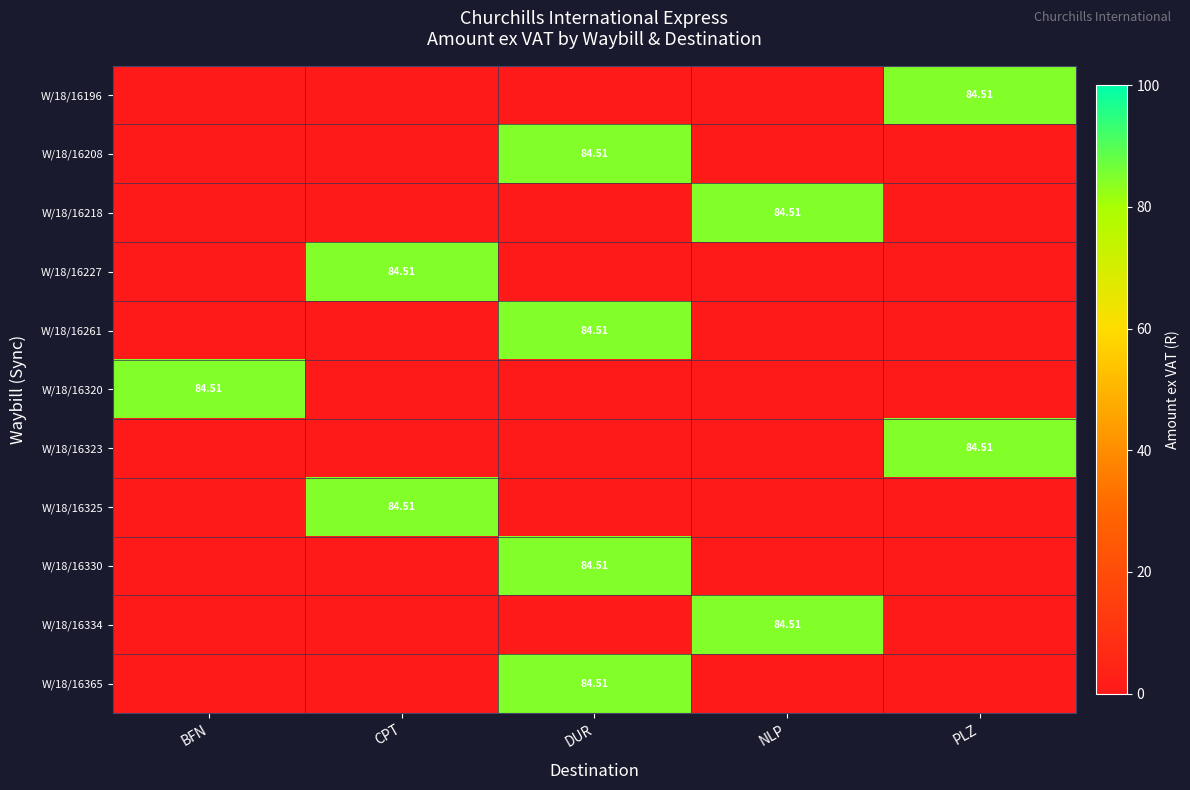

What is the total value across all series at PLZ?

169.0